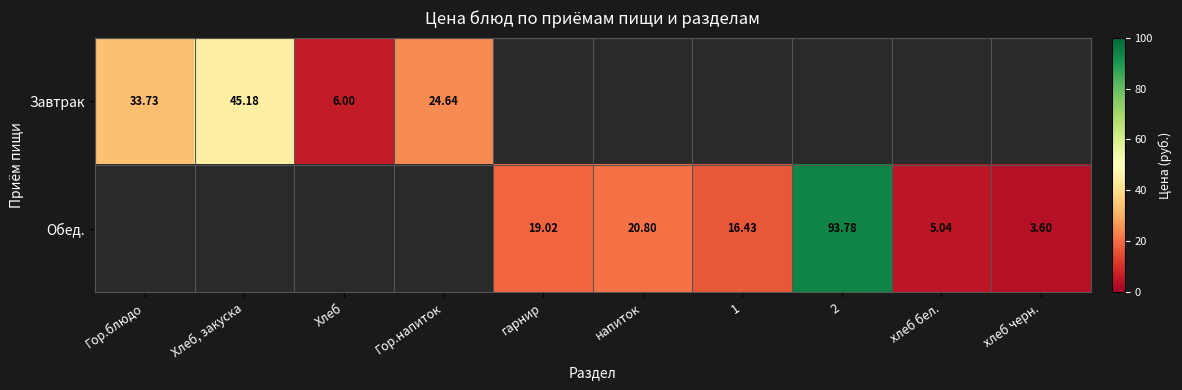

Rank the categories by Завтрак value from lowest to highest.

гарнир, напиток, 1, 2, хлеб бел., хлеб черн., Хлеб, Гор.напиток, Гор.блюдо, Хлеб, закуска